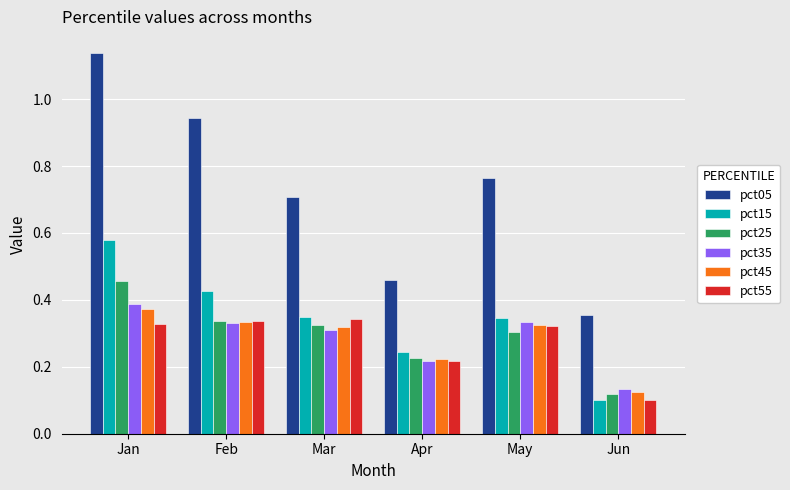

Which series changed the most between May and Jun?

pct05